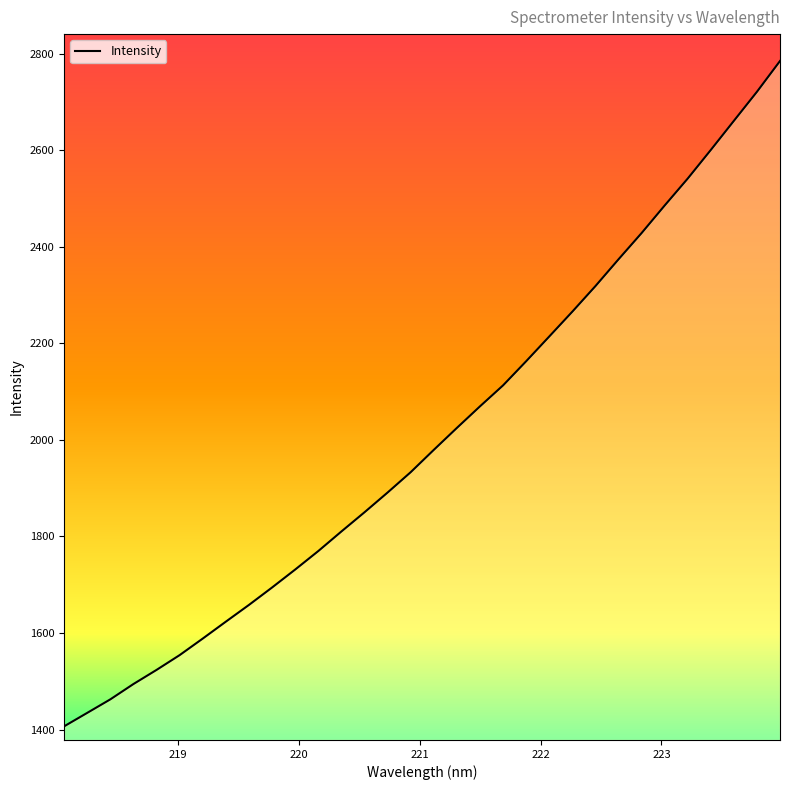

What is the difference between the maximum and minimum values?

1378.0